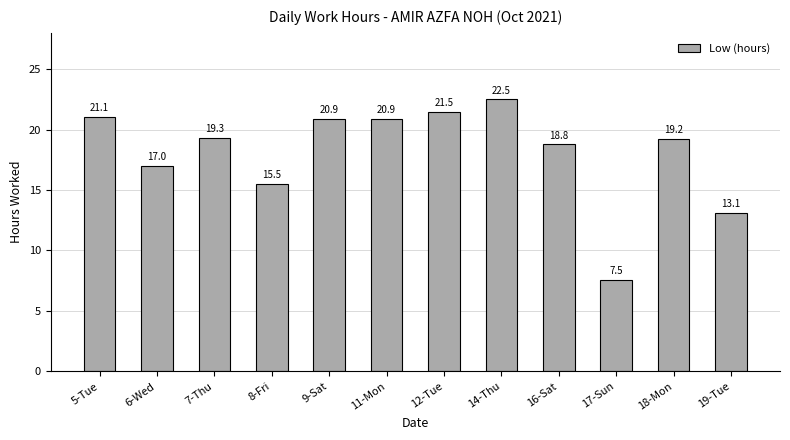

The value at 6-Wed is 8.8. True or false?

False